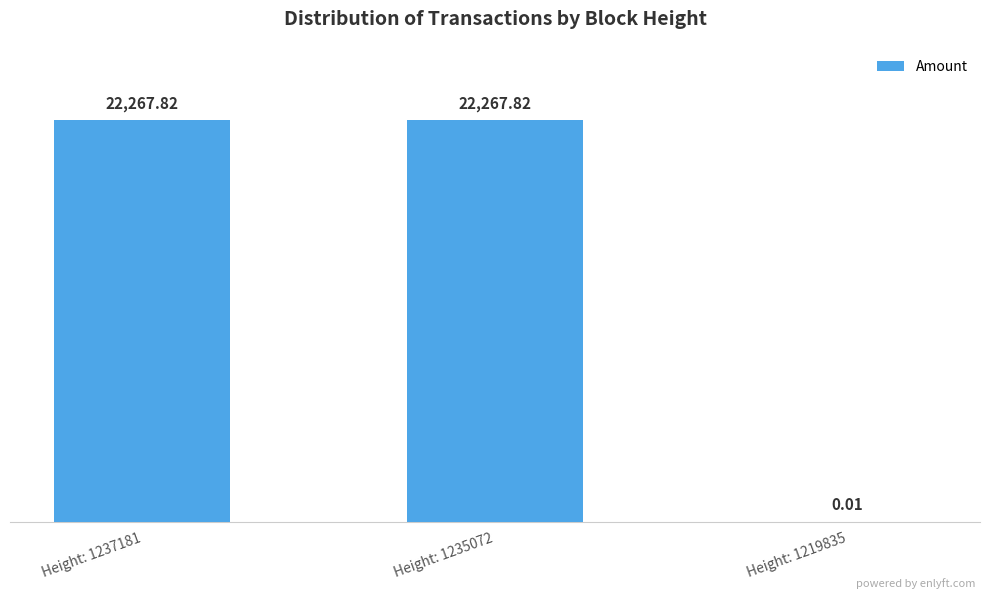

Approximately how many times larger is the value at Height: 1237181 compared to Height: 1235072?

1.0